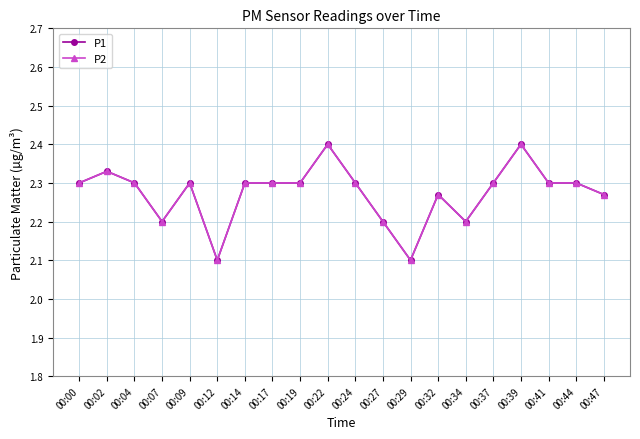

Is it true that P1 equals 2.3 at 00:24?

True